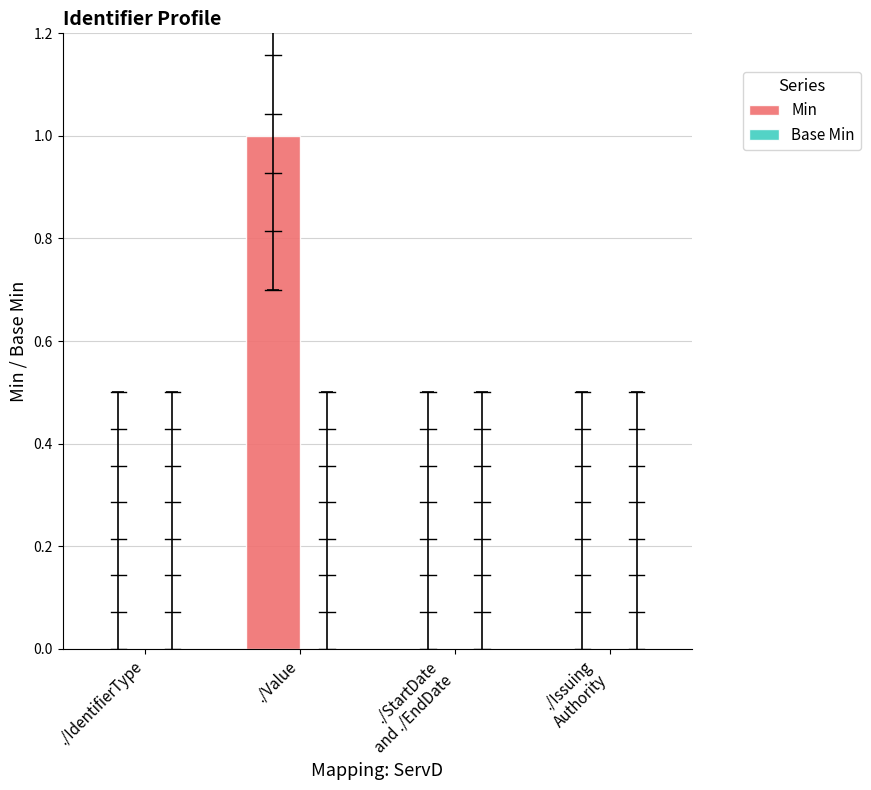

The value at ./Value is 1. True or false?

True